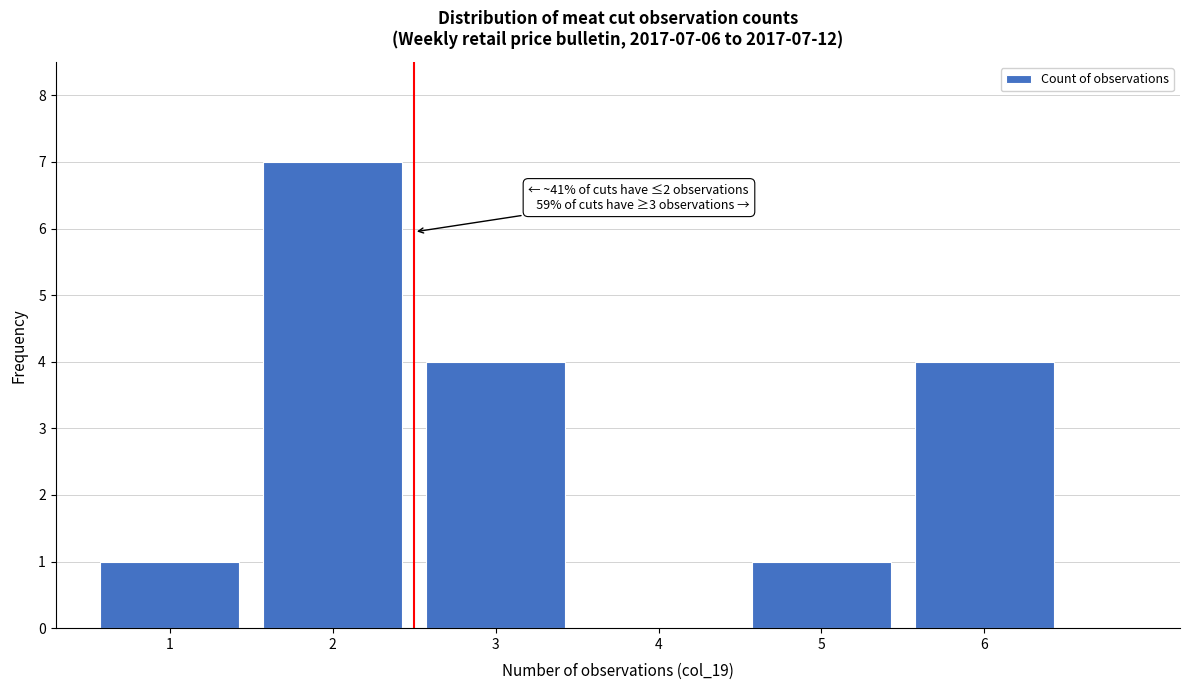

Reading right to left, extract all data points from this chart.

6=4	5=1	4=0	3=4	2=7	1=1